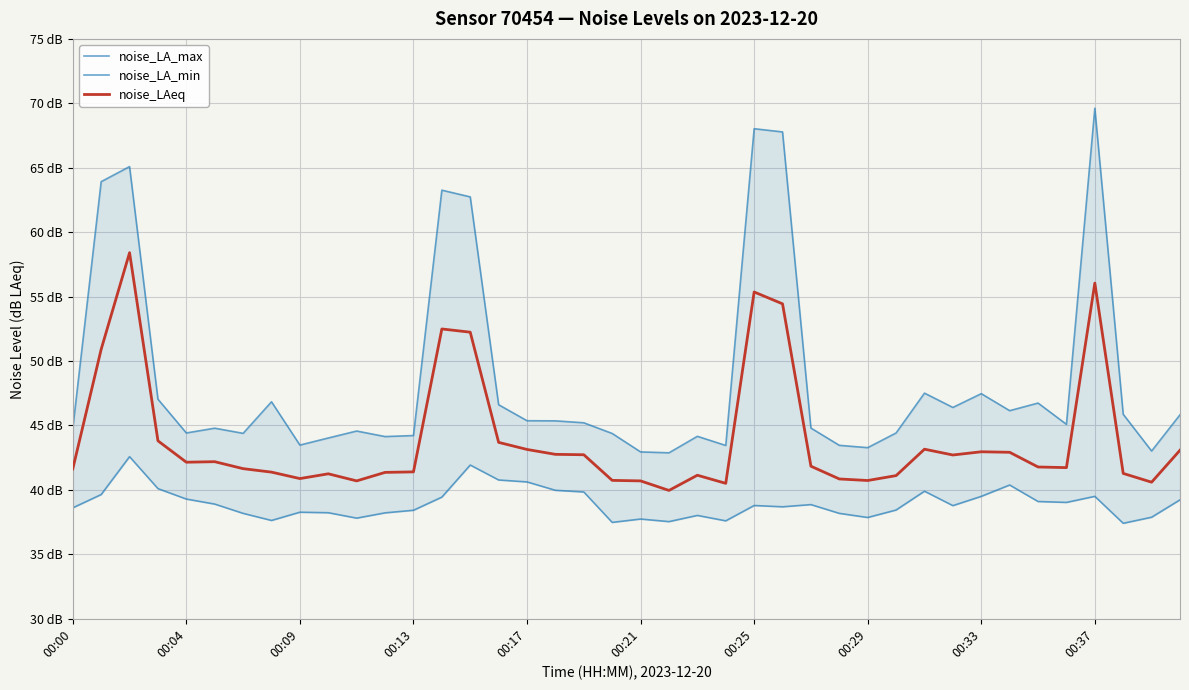

How many data points in noise_LA_max are above 45?

21